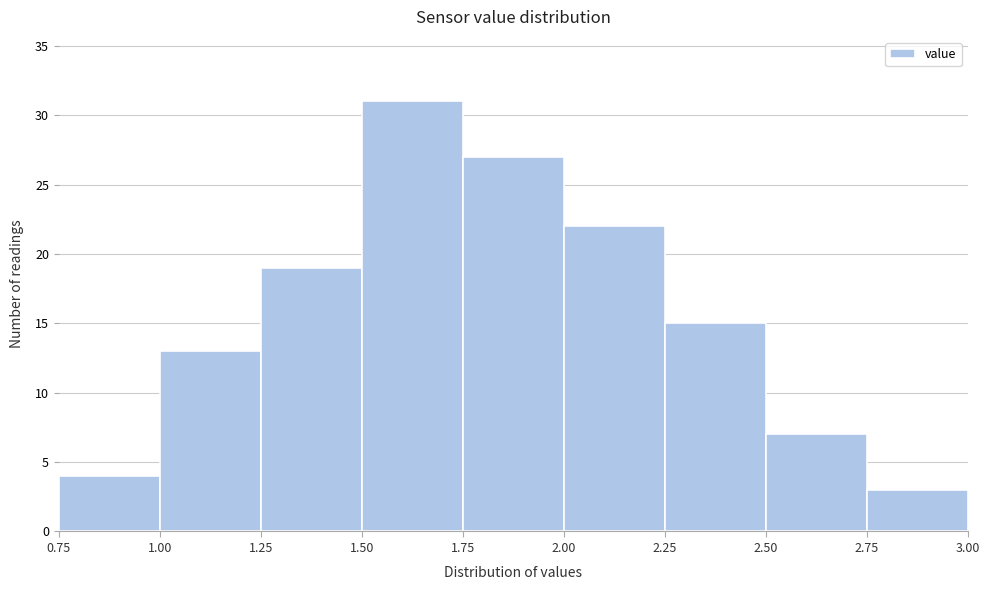

Reading left to right, transcribe this chart: for each bar, give the range it covers on the x-axis and its height. The values are not printed on the chart, so give them approximately, as read against the axis.

0.75 to 1.00: 4
1.00 to 1.25: 13
1.25 to 1.50: 19
1.50 to 1.75: 31
1.75 to 2.00: 27
2.00 to 2.25: 22
2.25 to 2.50: 15
2.50 to 2.75: 7
2.75 to 3.00: 3